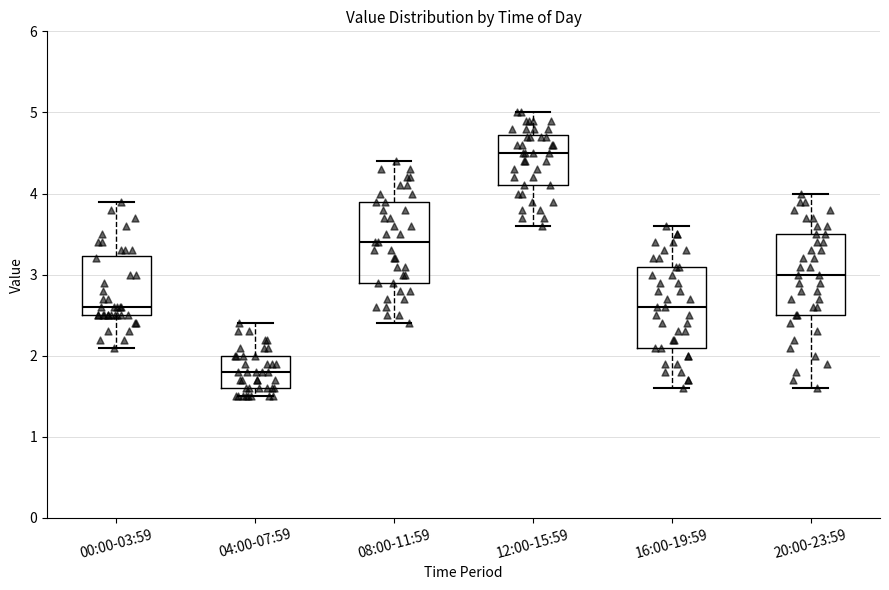

Where does the median line of the box for 20:00-23:59 sit on the y-axis? The values are not printed on the chart, so give them approximately, as read against the axis.

3.0